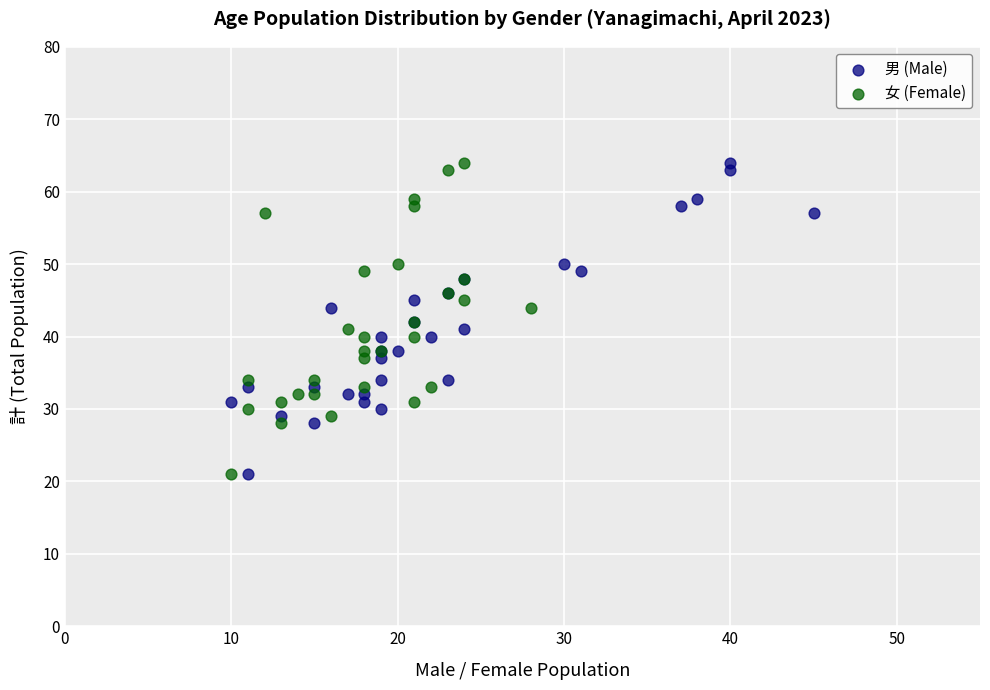

What are all the series names shown in the legend?

男 (Male), 女 (Female)